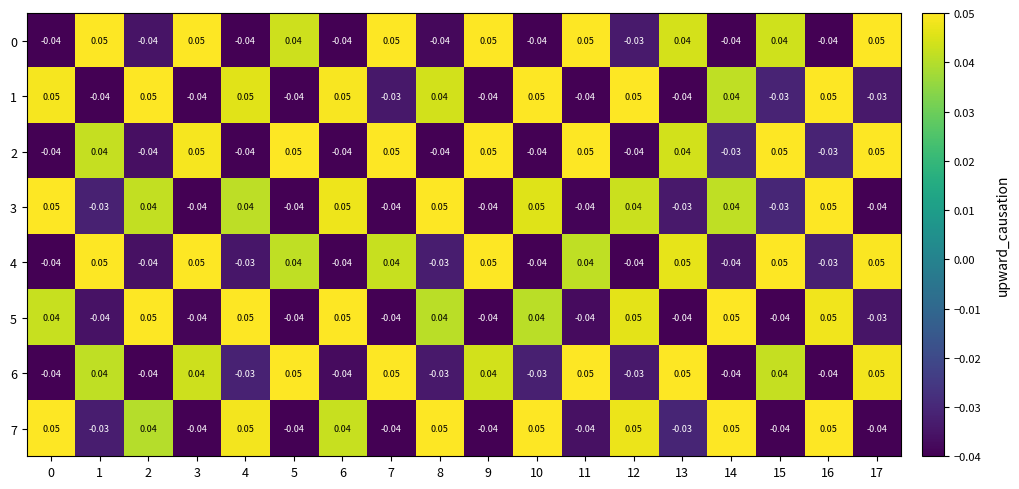

Reading left to right, list all the values displayed in this chart.

0: 0=-0.0	1=0.1	2=-0.0	3=0.1	4=-0.0	5=0.0	6=-0.0	7=0.1	8=-0.0	9=0.1	10=-0.0	11=0.1	12=-0.0	13=0.0	14=-0.0	15=0.0	16=-0.0	17=0.1
1: 0=0.1	1=-0.0	2=0.1	3=-0.0	4=0.1	5=-0.0	6=0.1	7=-0.0	8=0.0	9=-0.0	10=0.1	11=-0.0	12=0.1	13=-0.0	14=0.0	15=-0.0	16=0.1	17=-0.0
2: 0=-0.0	1=0.0	2=-0.0	3=0.1	4=-0.0	5=0.1	6=-0.0	7=0.1	8=-0.0	9=0.1	10=-0.0	11=0.1	12=-0.0	13=0.0	14=-0.0	15=0.1	16=-0.0	17=0.1
3: 0=0.1	1=-0.0	2=0.0	3=-0.0	4=0.0	5=-0.0	6=0.1	7=-0.0	8=0.1	9=-0.0	10=0.1	11=-0.0	12=0.0	13=-0.0	14=0.0	15=-0.0	16=0.1	17=-0.0
4: 0=-0.0	1=0.1	2=-0.0	3=0.1	4=-0.0	5=0.0	6=-0.0	7=0.0	8=-0.0	9=0.1	10=-0.0	11=0.0	12=-0.0	13=0.1	14=-0.0	15=0.1	16=-0.0	17=0.1
5: 0=0.0	1=-0.0	2=0.1	3=-0.0	4=0.1	5=-0.0	6=0.1	7=-0.0	8=0.0	9=-0.0	10=0.0	11=-0.0	12=0.1	13=-0.0	14=0.1	15=-0.0	16=0.1	17=-0.0
6: 0=-0.0	1=0.0	2=-0.0	3=0.0	4=-0.0	5=0.1	6=-0.0	7=0.1	8=-0.0	9=0.0	10=-0.0	11=0.1	12=-0.0	13=0.1	14=-0.0	15=0.0	16=-0.0	17=0.1
7: 0=0.1	1=-0.0	2=0.0	3=-0.0	4=0.1	5=-0.0	6=0.0	7=-0.0	8=0.1	9=-0.0	10=0.1	11=-0.0	12=0.1	13=-0.0	14=0.1	15=-0.0	16=0.1	17=-0.0